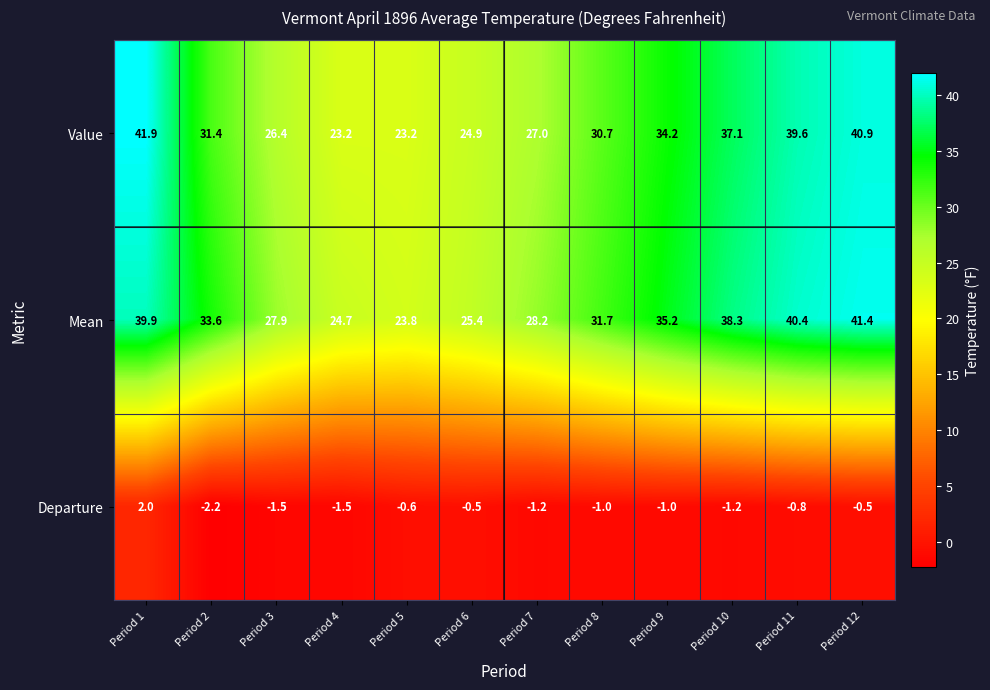

Rank the series at Period 9 from highest to lowest value.

Mean, Value, Departure